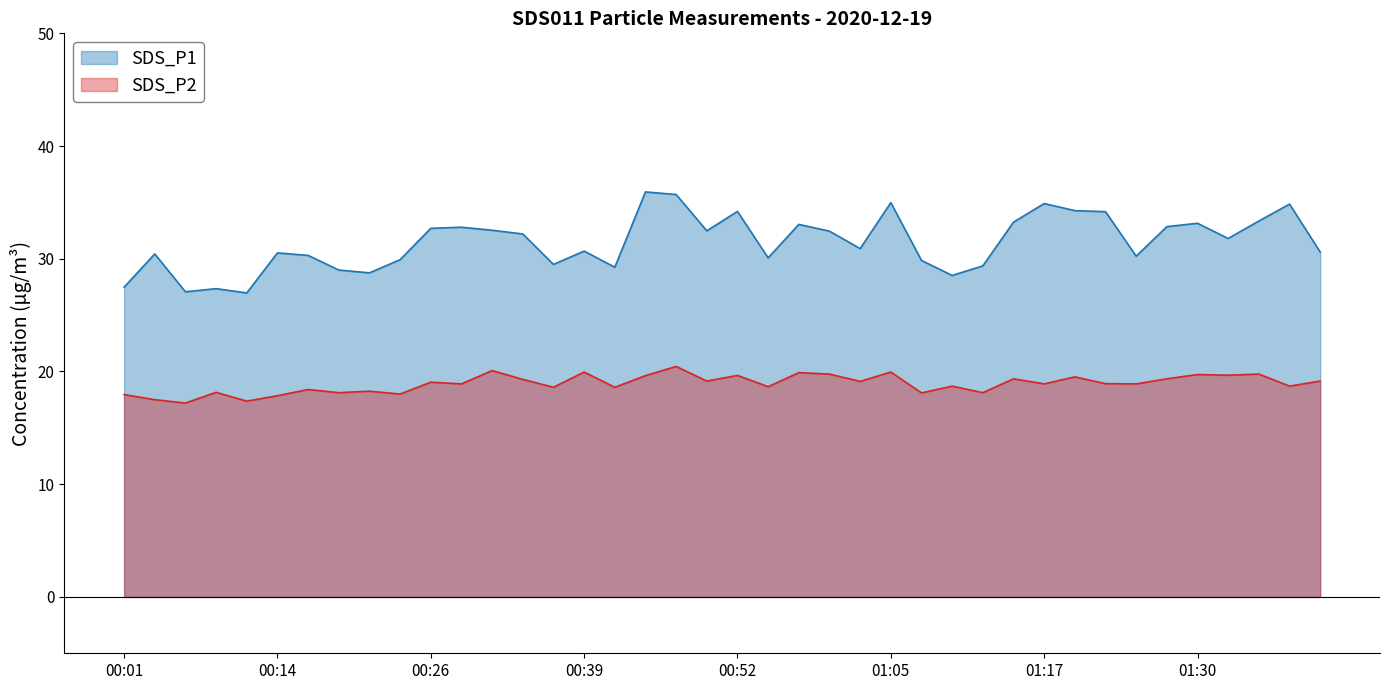

What is the spread (max minus min) of values at 16?

10.6